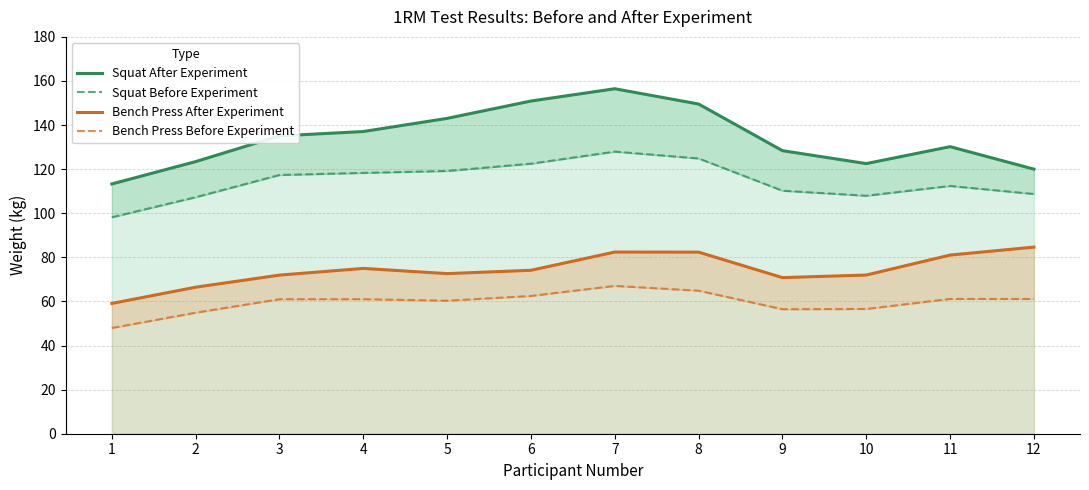

At which label does Squat Before Experiment first exceed 117?

3